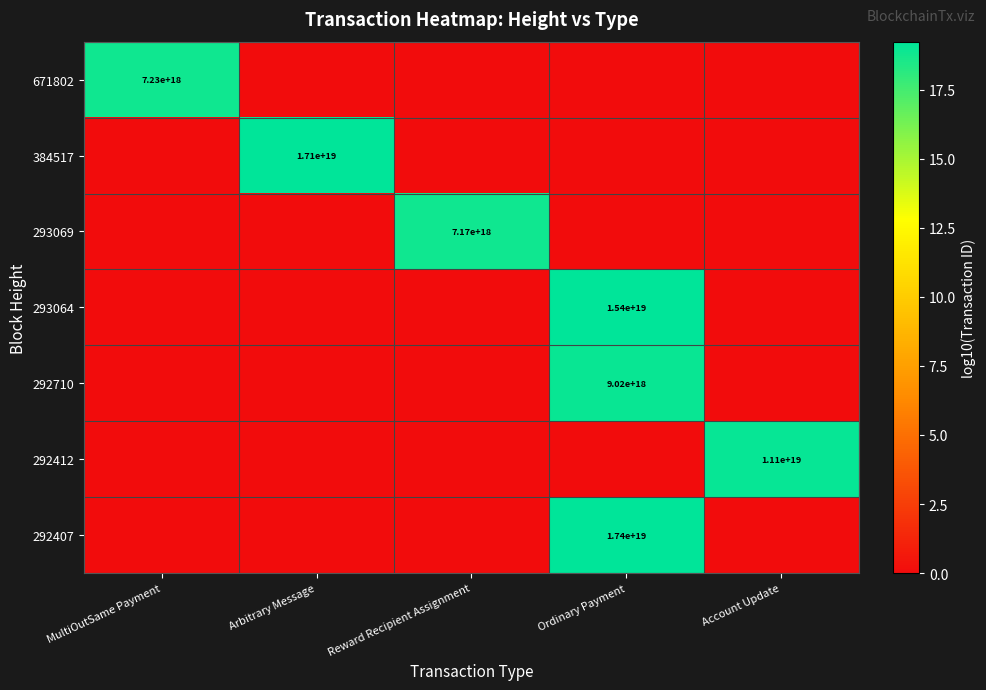

The value of 292407 at Ordinary Payment is 4584346283540954624. True or false?

False